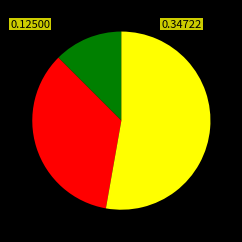

Count the number of slices in the pie.

3